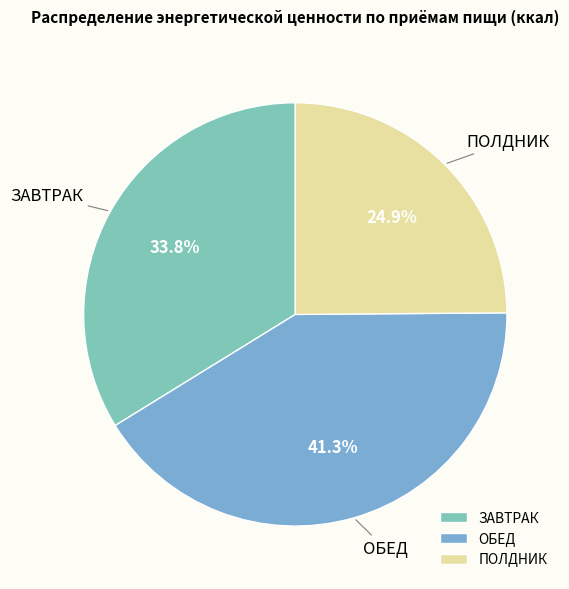

What is the ratio of the value at ПОЛДНИК to the value at ОБЕД?

0.6